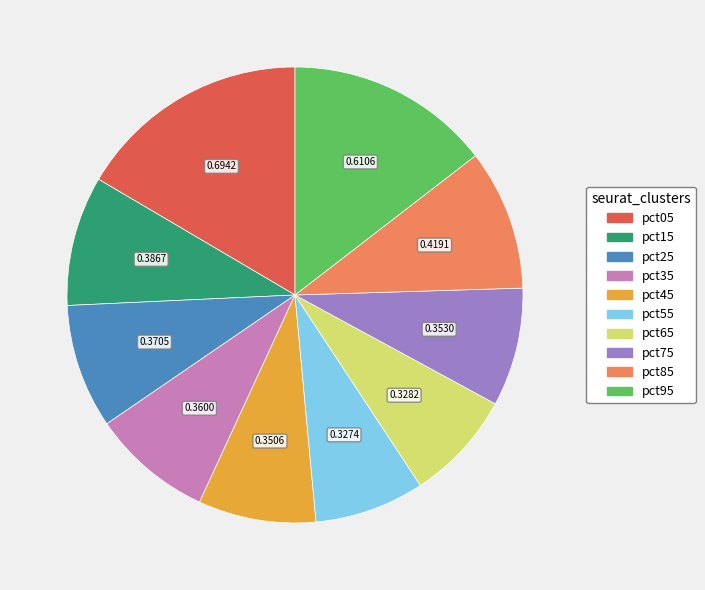

Which has a higher value, pct65 or pct05?

pct05